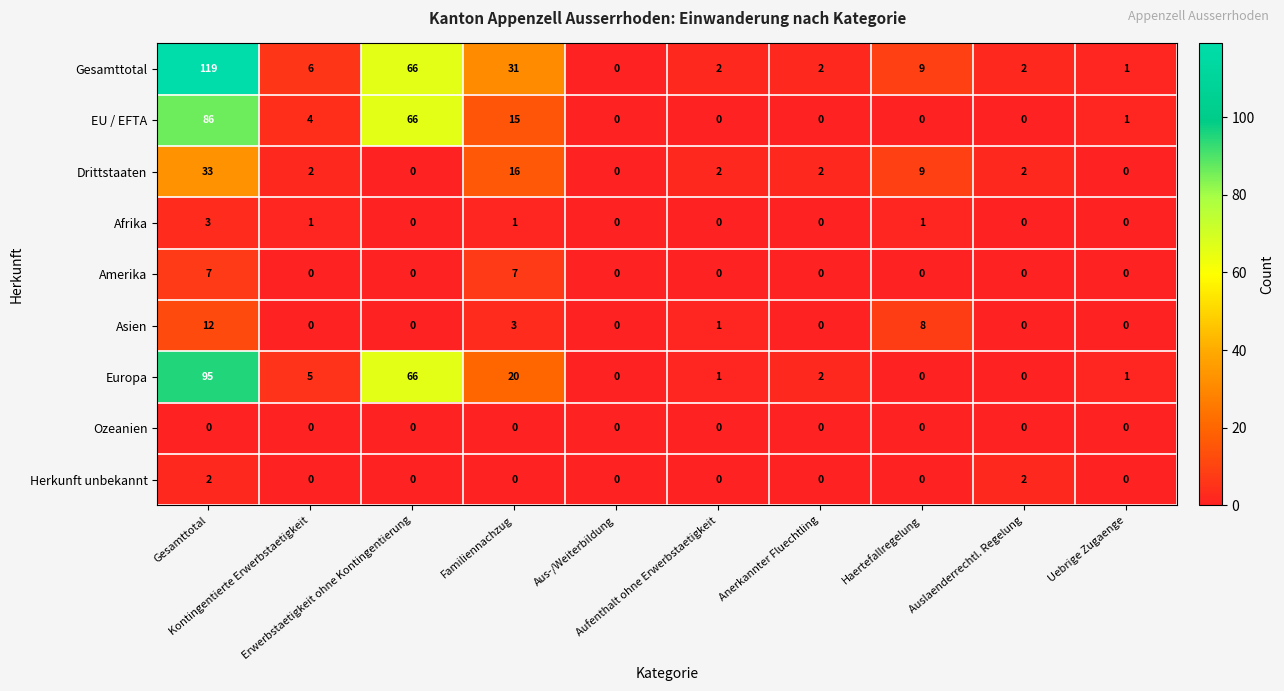

What is the difference between the second highest and minimum values in the Asien series?

8